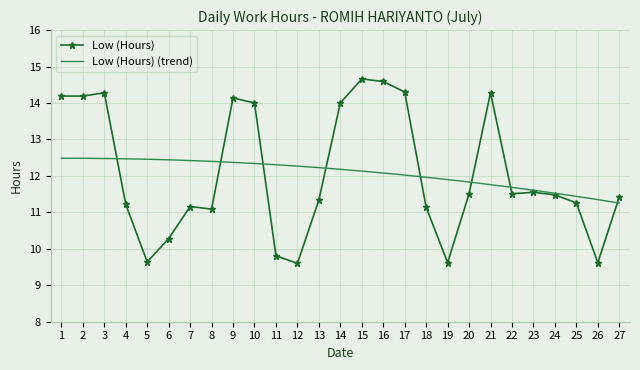

Does the chart have visible grid lines?

Yes